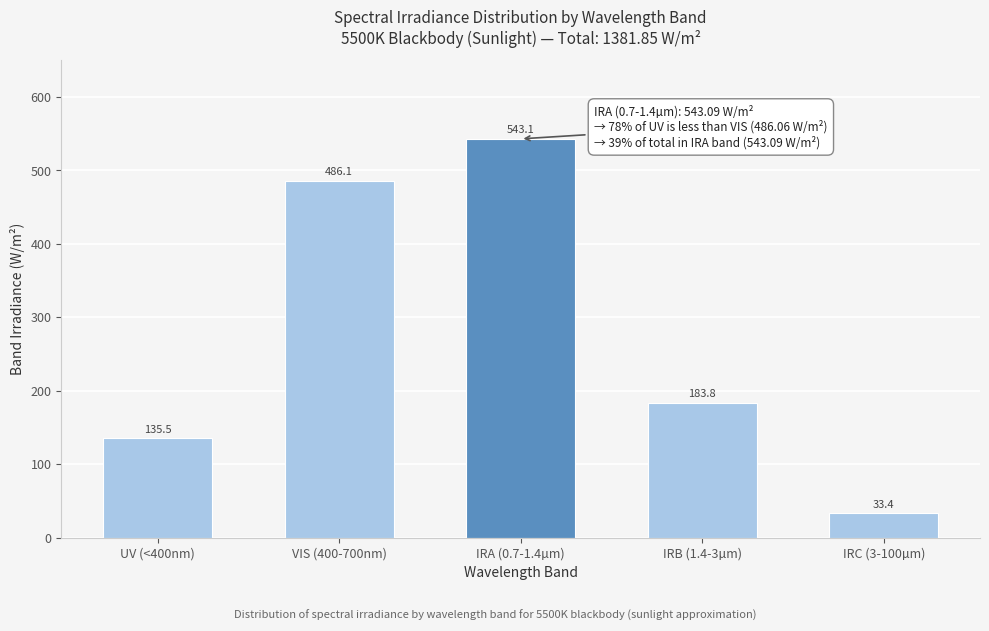

Reading right to left, list all the values displayed in this chart.

IRC (3-100µm)=33.4	IRB (1.4-3µm)=183.8	IRA (0.7-1.4µm)=543.1	VIS (400-700nm)=486.1	UV (<400nm)=135.5